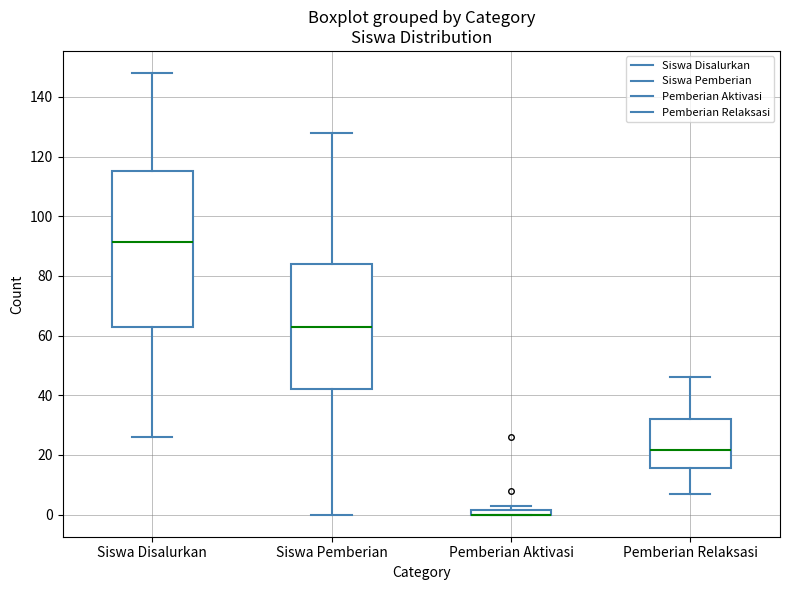

Which box is the tallest, from its lower edge to its upper edge?

Siswa Disalurkan